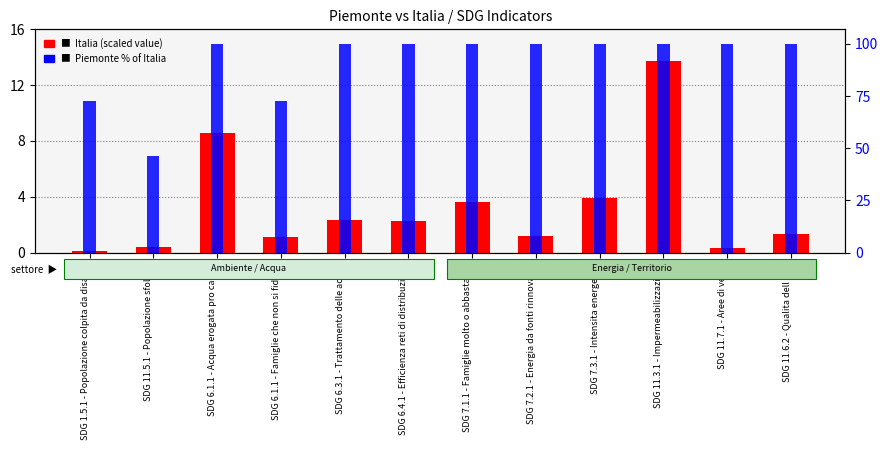

Which label corresponds to the largest value in the chart?

SDG 6.1.1 - Acqua erogata pro capite